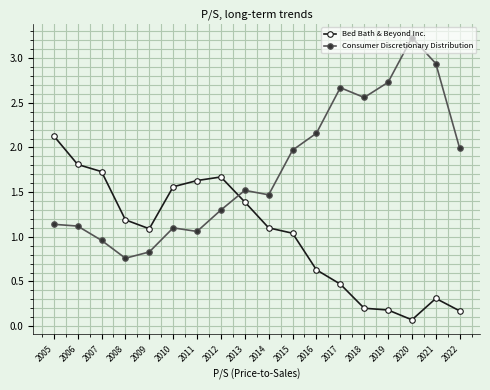

List the series in order of their peak value, highest first.

Consumer Discretionary Distribution, Bed Bath & Beyond Inc.